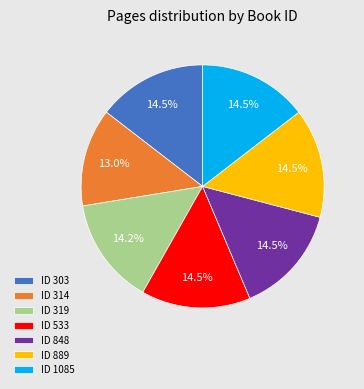

What is the smallest slice in the pie chart?

ID 314